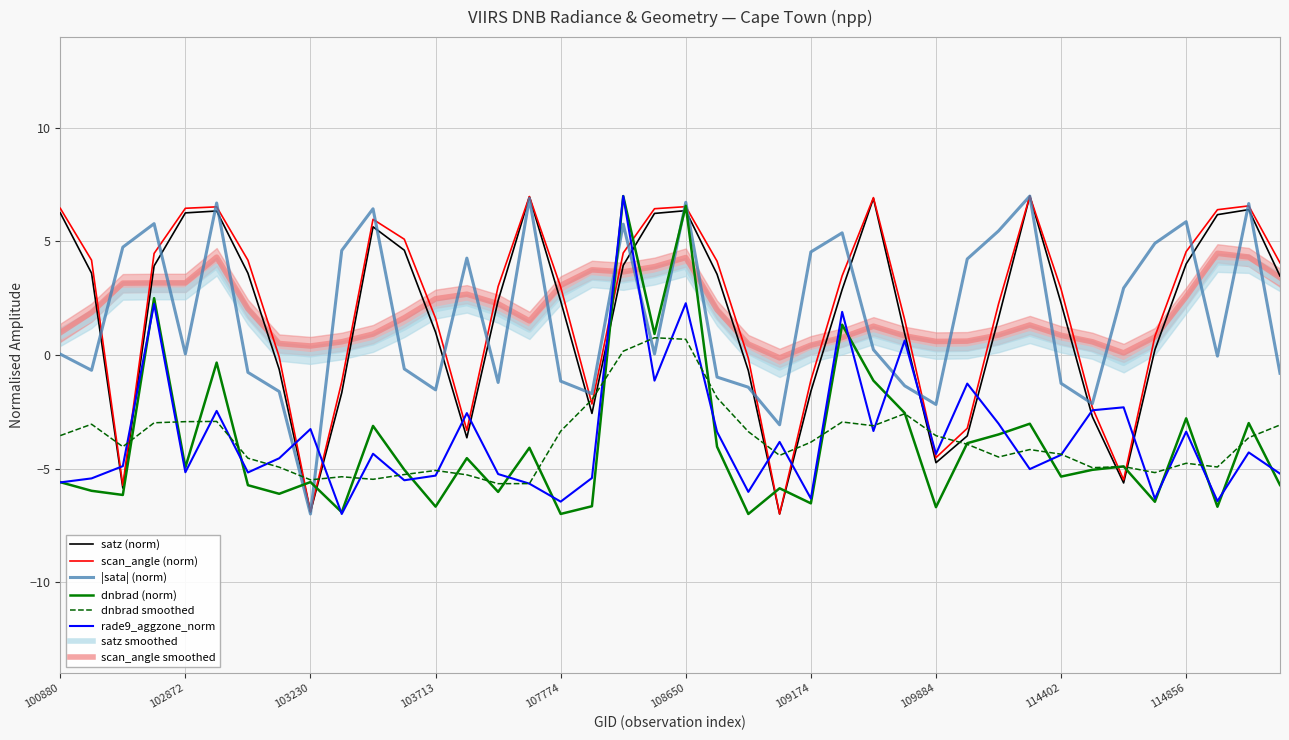

Is it true that rade9_aggzone_norm equals -2.8 at 114402?

False